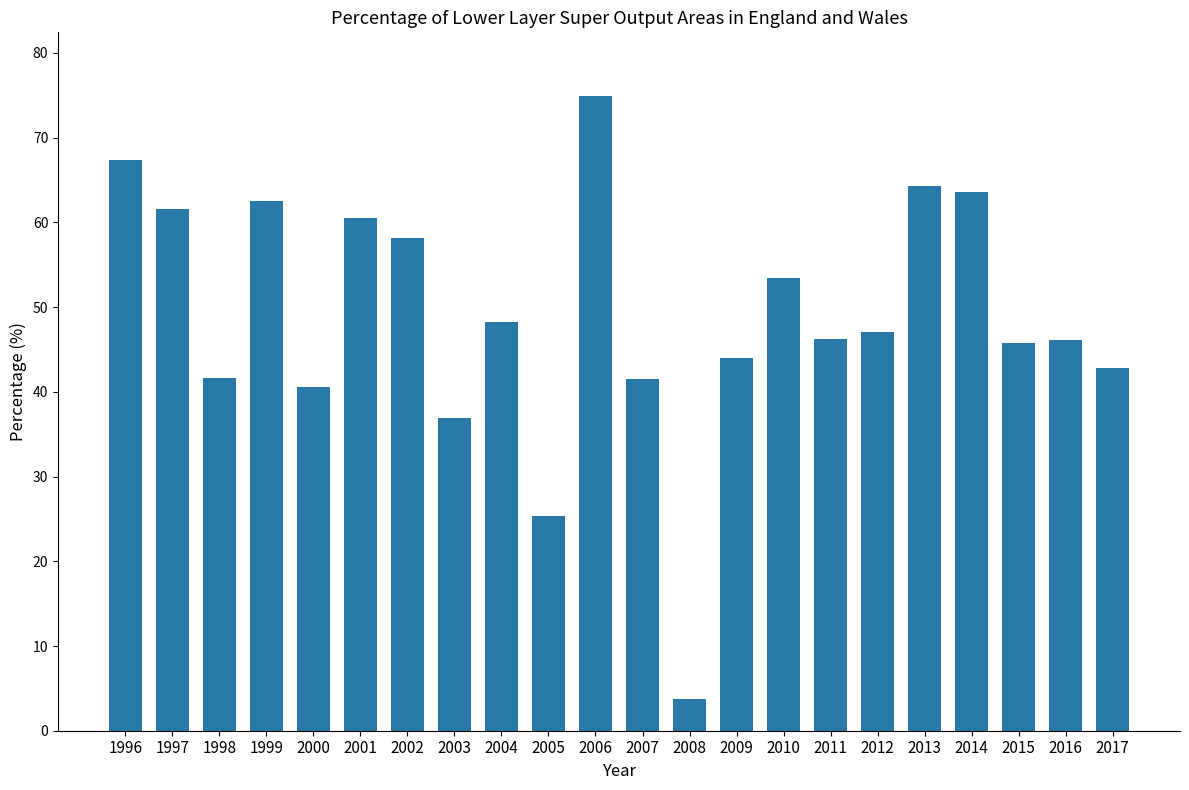

What is the difference between the maximum and minimum values?

71.2